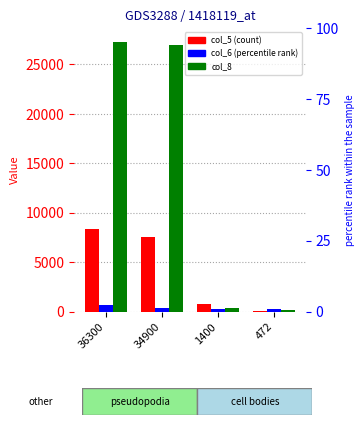

Where does the col_5 series first go above 7557?

36300